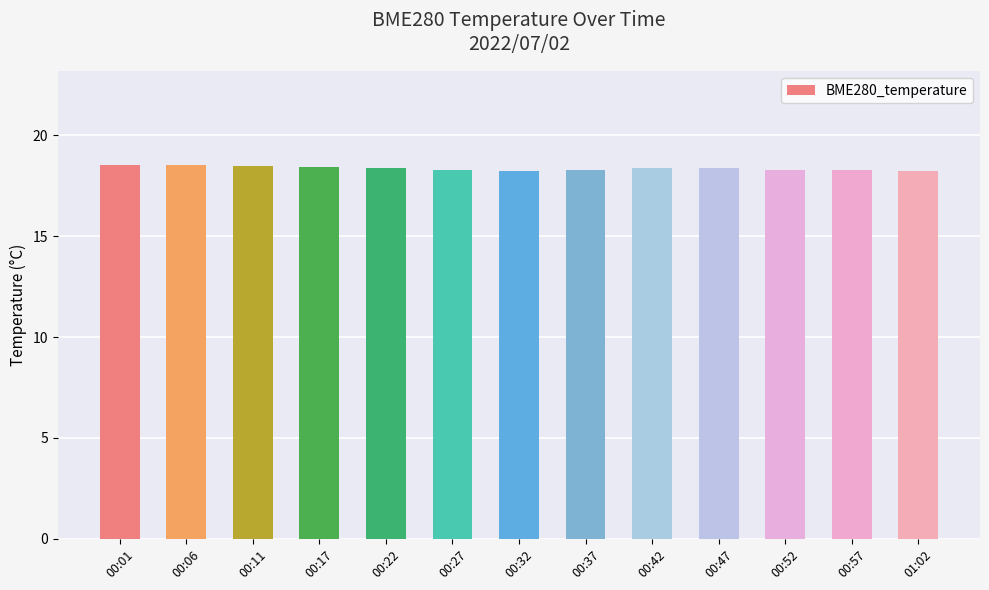

What is the label of the 10th bar from the right?

00:17